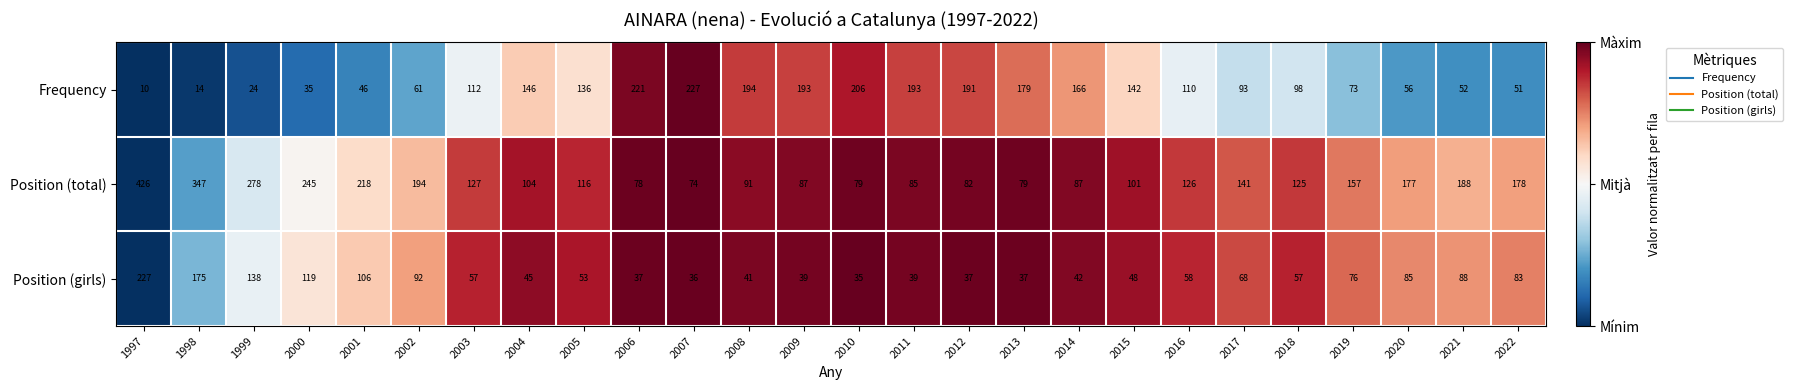

Which series changed the most between 2001 and 2008?

Frequency